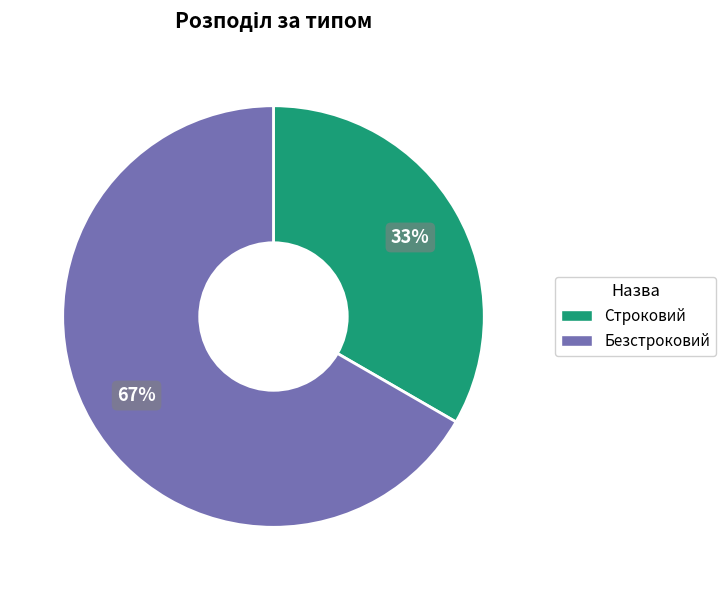

How many slices are in this pie chart?

2